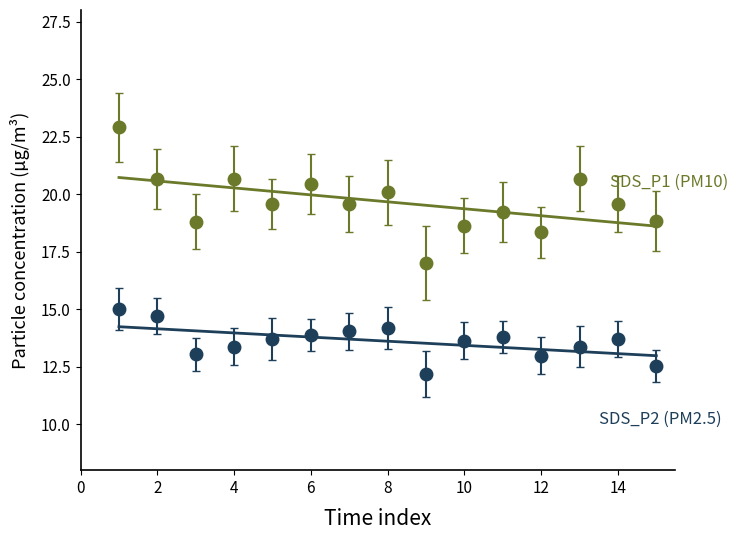

True or false: SDS_P2 and SDS_P1 intersect in this chart.

False